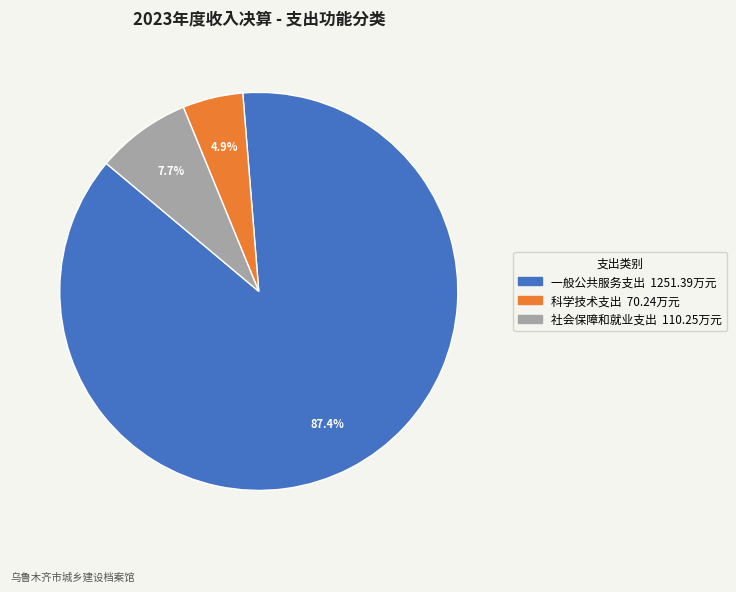

To the nearest percent, what portion does 一般公共服务支出 represent?

87%